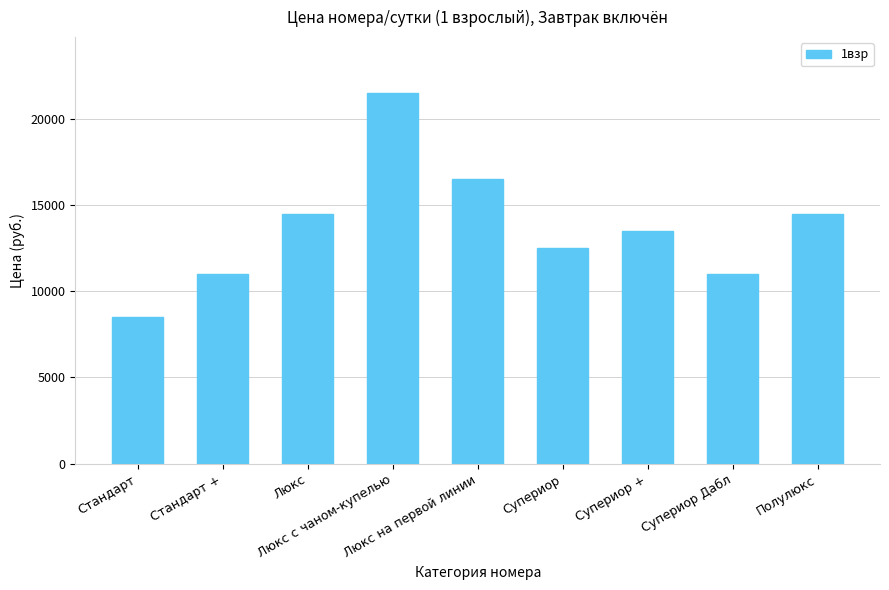

Is it true that the value at Полулюкс is 9854?

False